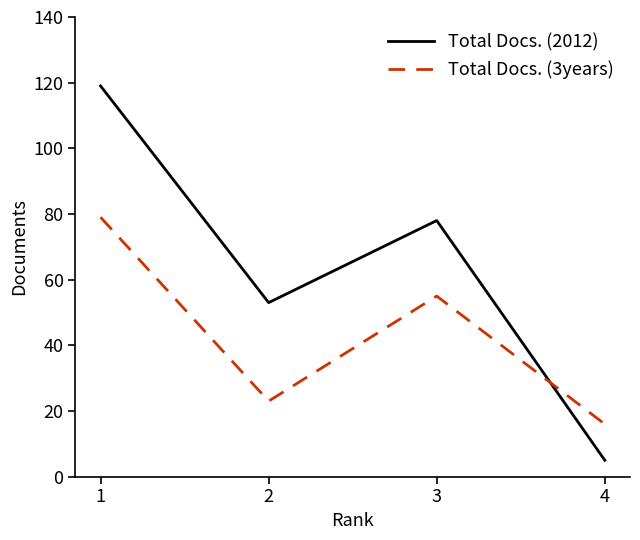

Rank the series by their average value, from lowest to highest.

Total Docs. (3years), Total Docs. (2012)